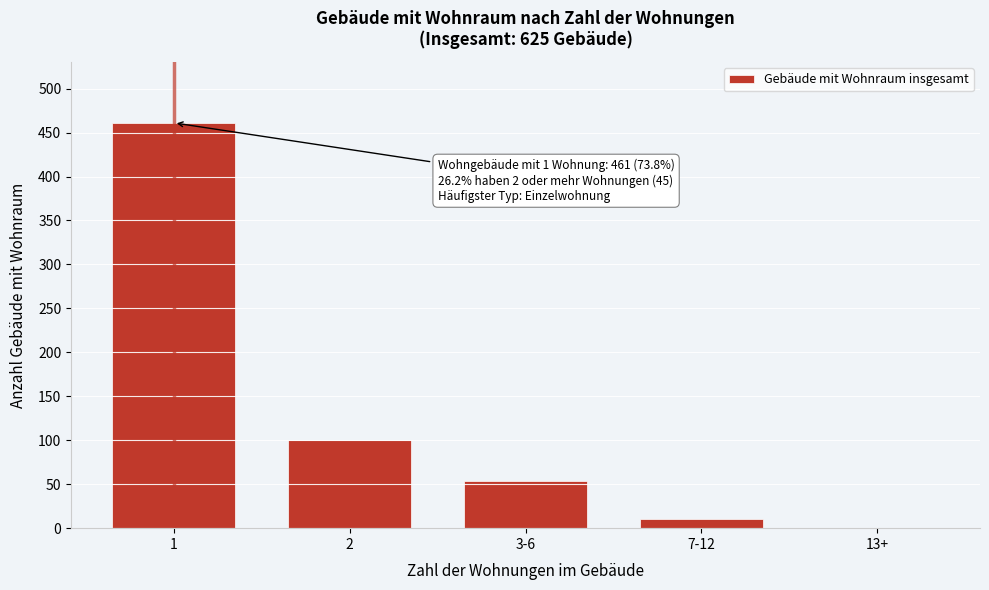

Reading left to right, extract all data points from this chart.

1=461	2=100	3-6=54	7-12=10	13+=0